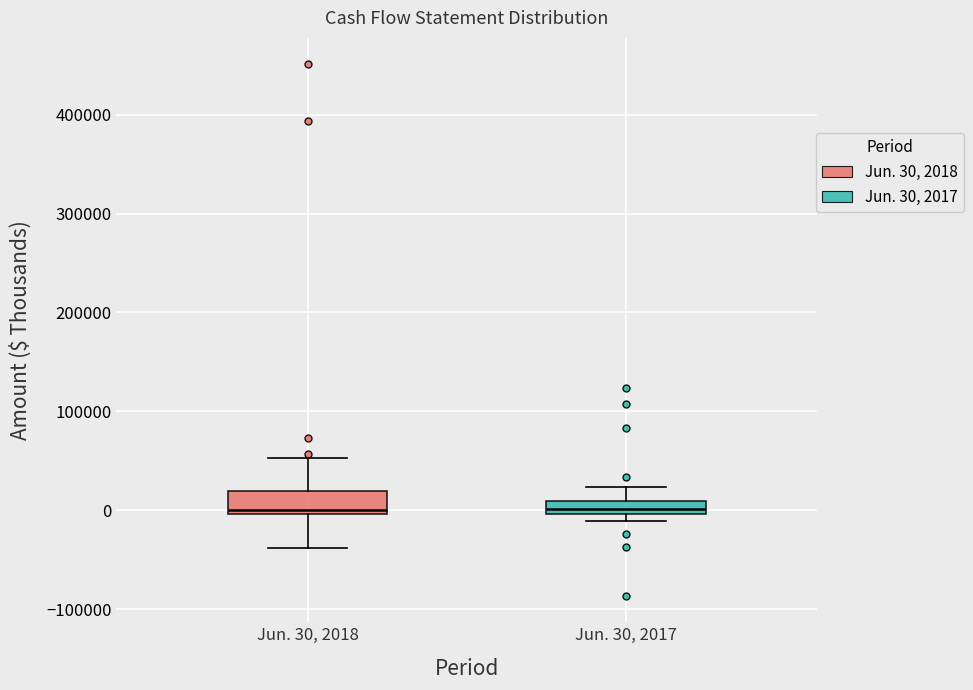

Where does the upper whisker of the box for Jun. 30, 2017 end on the y-axis? The values are not printed on the chart, so give them approximately, as read against the axis.

20000